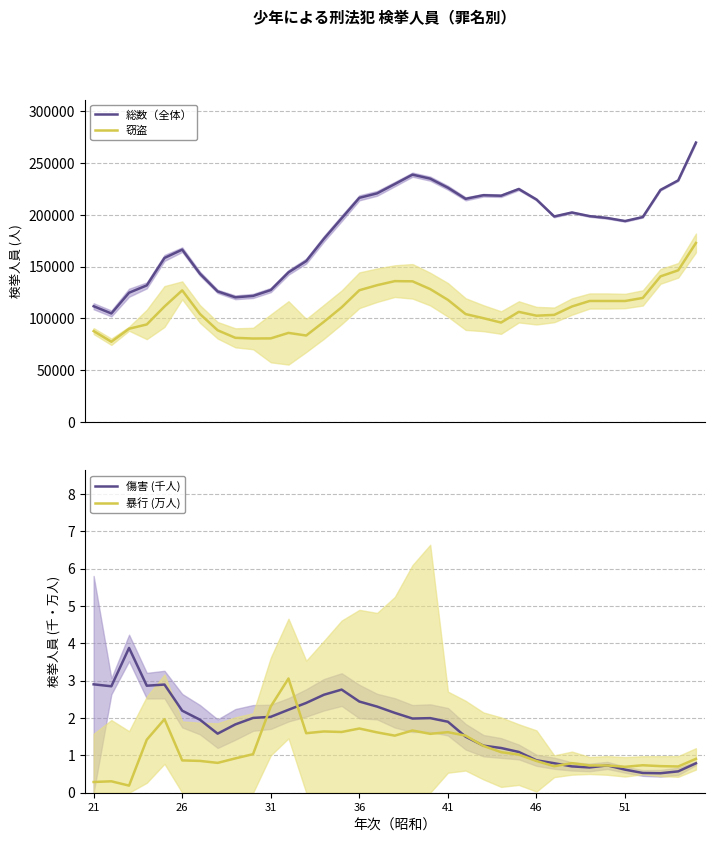

True or false: 総数（全体） and 窃盗 intersect in this chart.

False